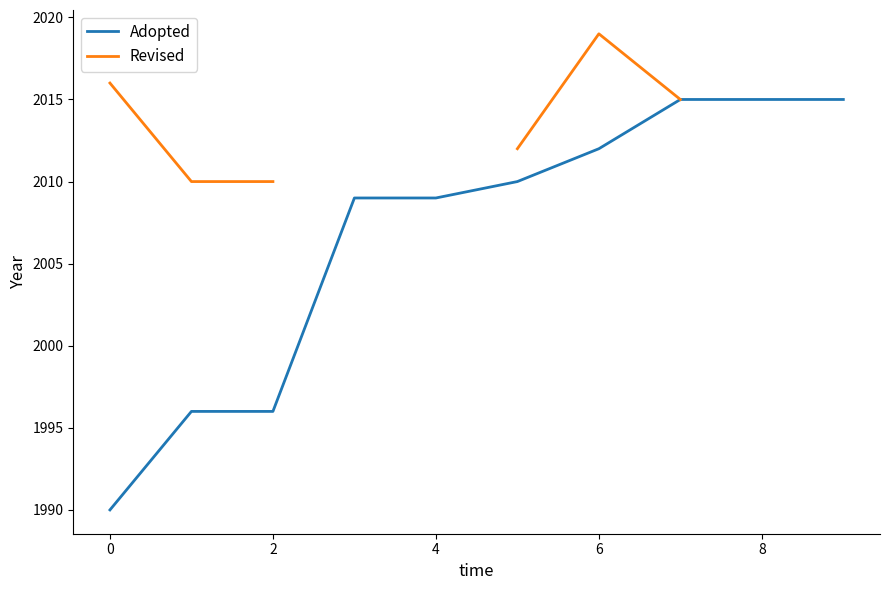

What is the minimum value for Adopted?

1990